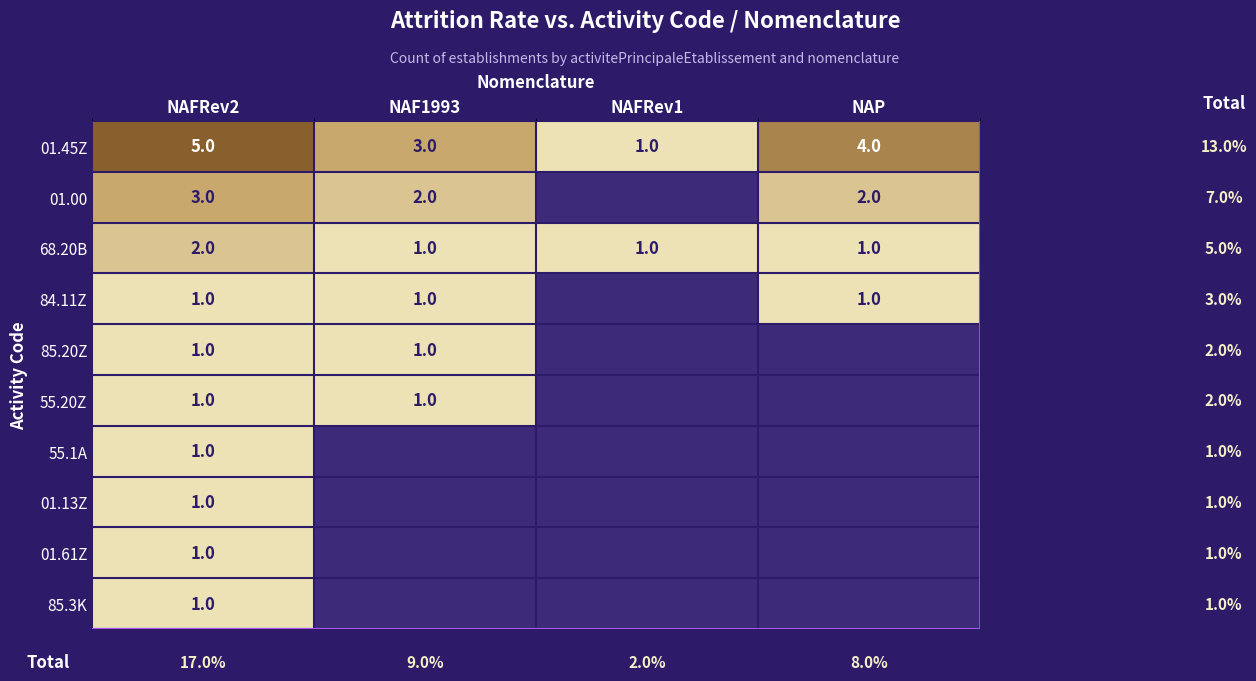

Which category has the highest value across all series?

NAFRev2